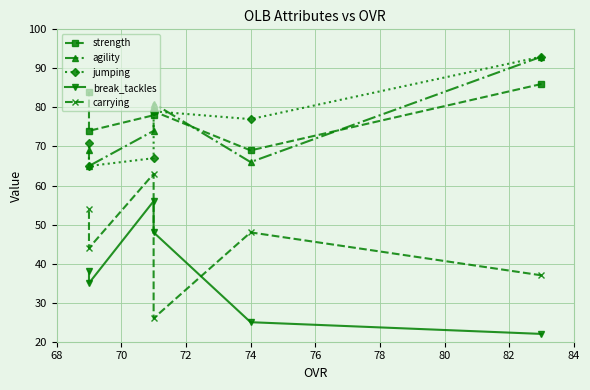

What is the difference between the maximum and second lowest values in the carrying series?

26